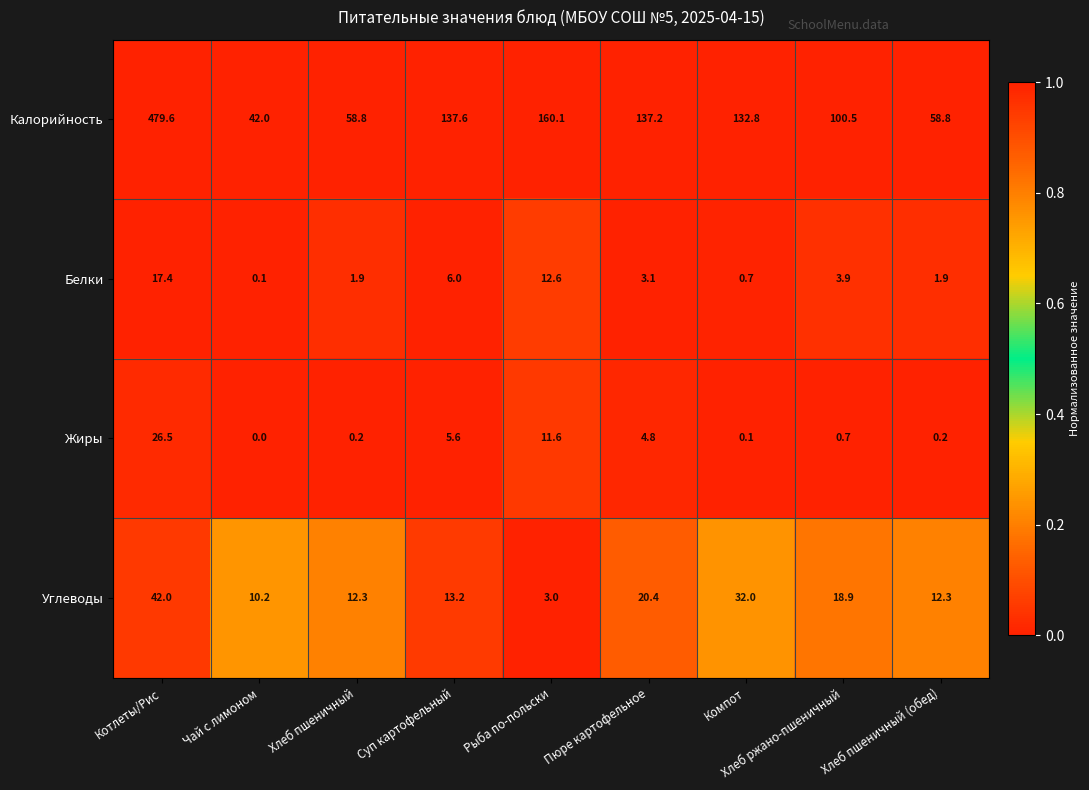

What is the total value across all series at Хлеб пшеничный?

73.2